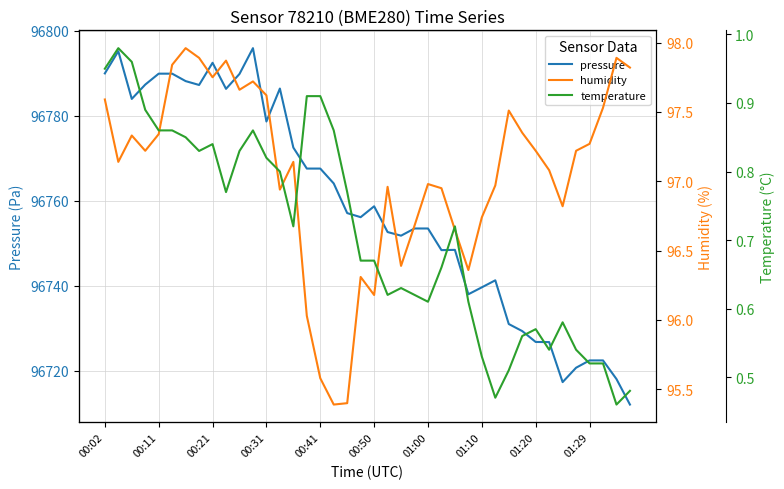

At which category is the sum across all series the highest?

11